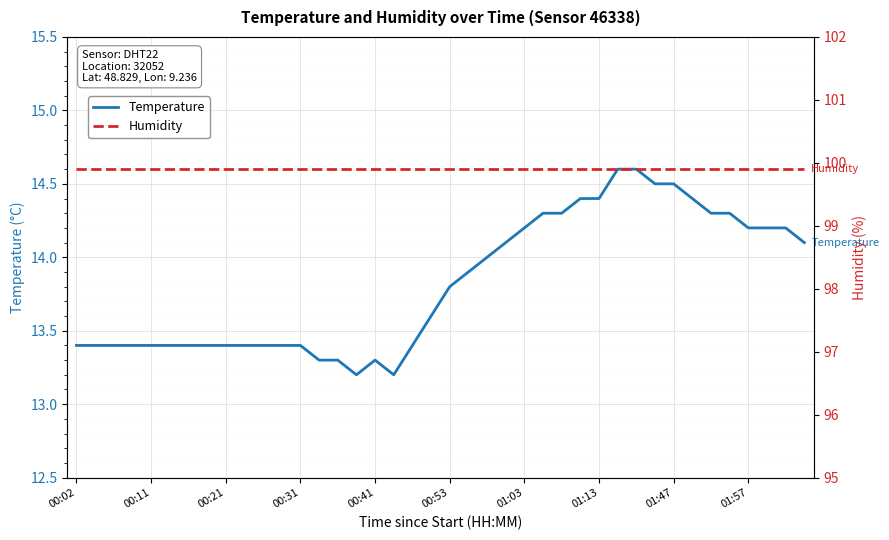

What is the maximum value for Temperature?

14.6